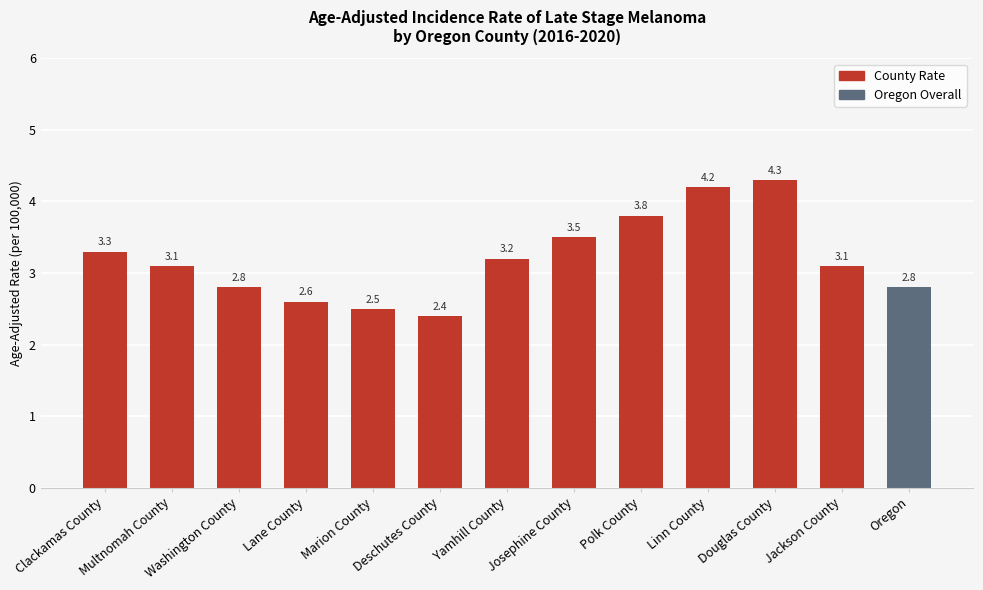

Is it true that the value at Polk County is 5.9?

False